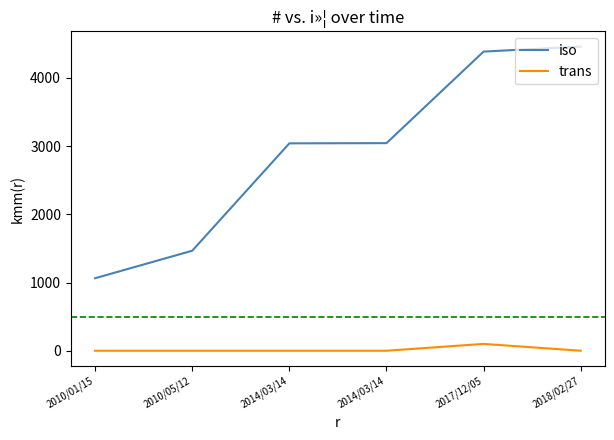

Does the chart have visible grid lines?

No